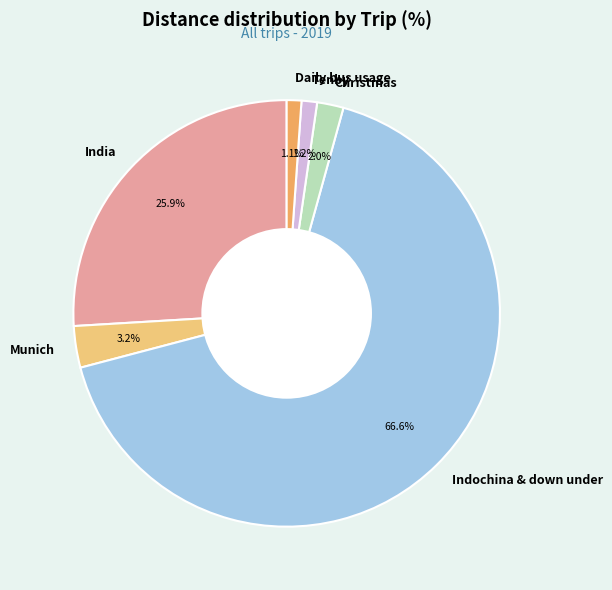

Approximately how many times larger is the value at Daily bus usage compared to Tenby?

0.9